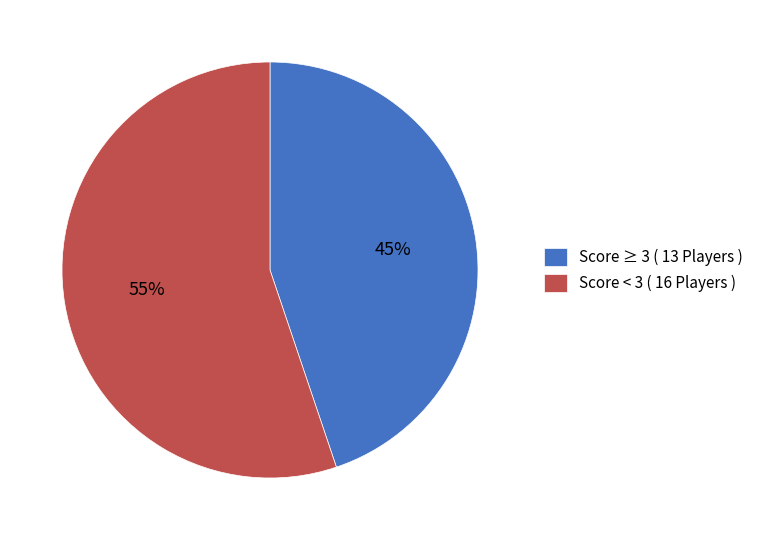

Which category has the biggest portion of the pie?

Score < 3 ( 16 Players )